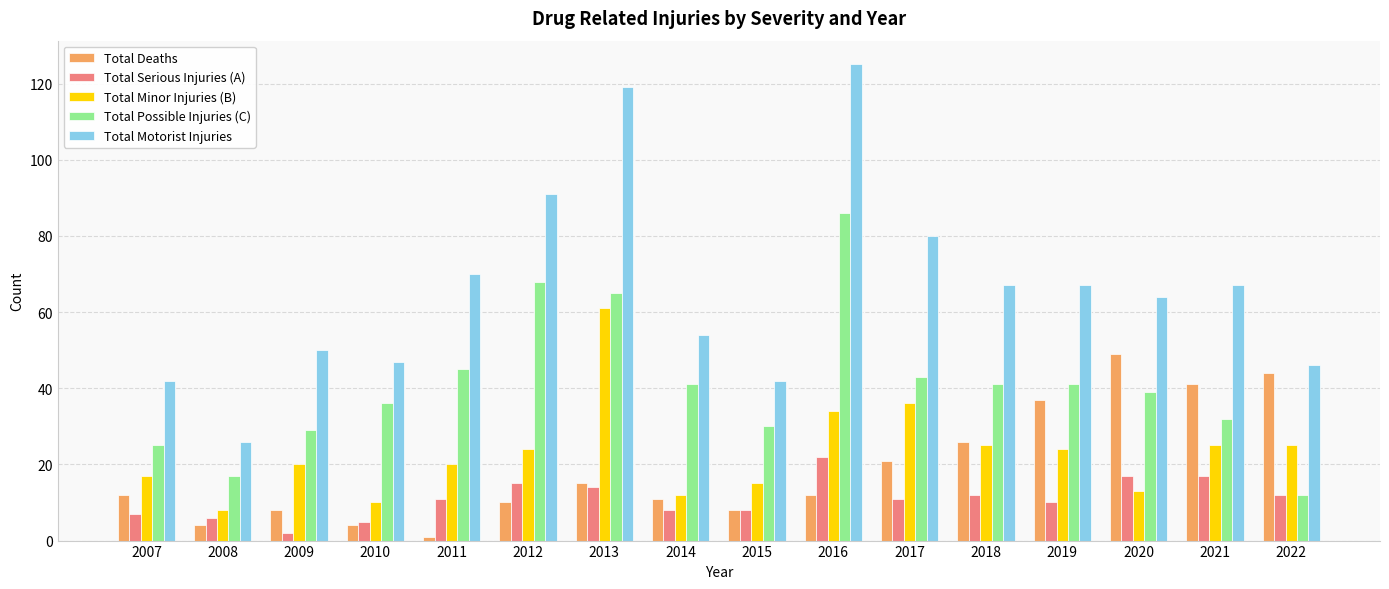

Rank the series at 2017 from lowest to highest value.

Total Serious Injuries (A), Total Deaths, Total Minor Injuries (B), Total Possible Injuries (C), Total Motorist Injuries